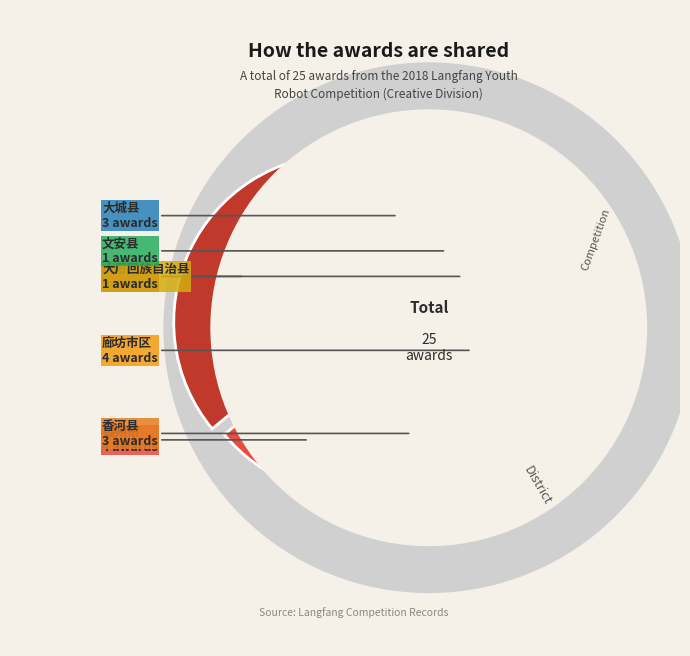

Is 大厂回族自治县 the majority of the pie?

No